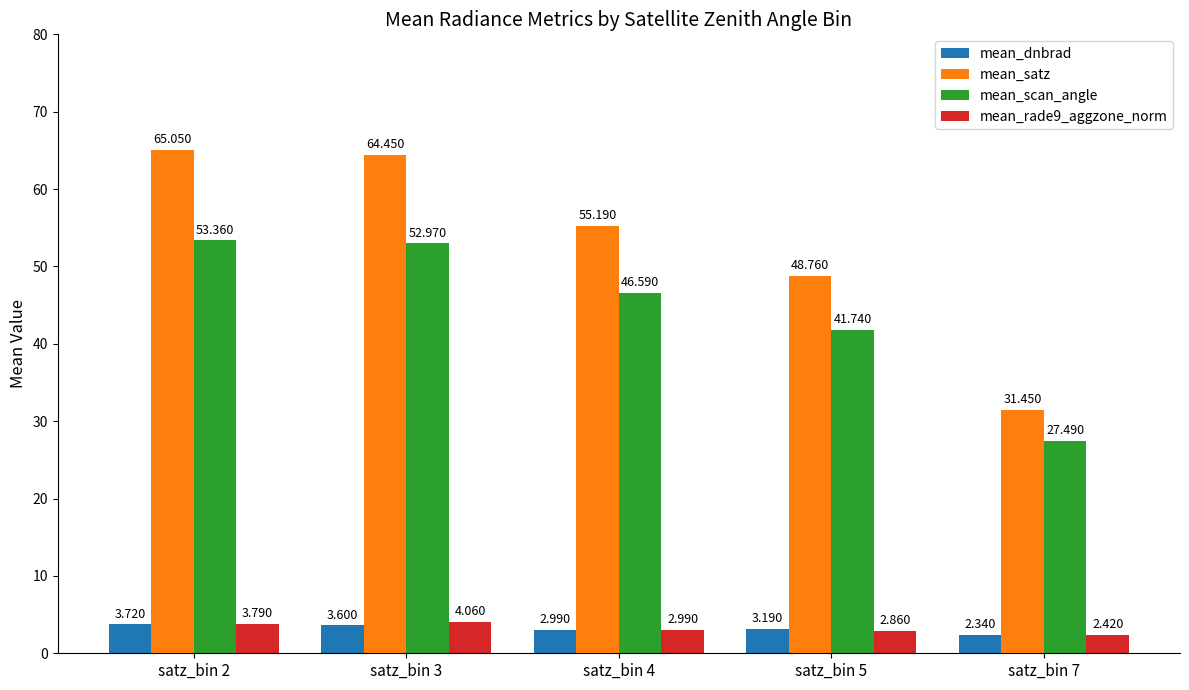

At how many categories does at least one series exceed 22?

5